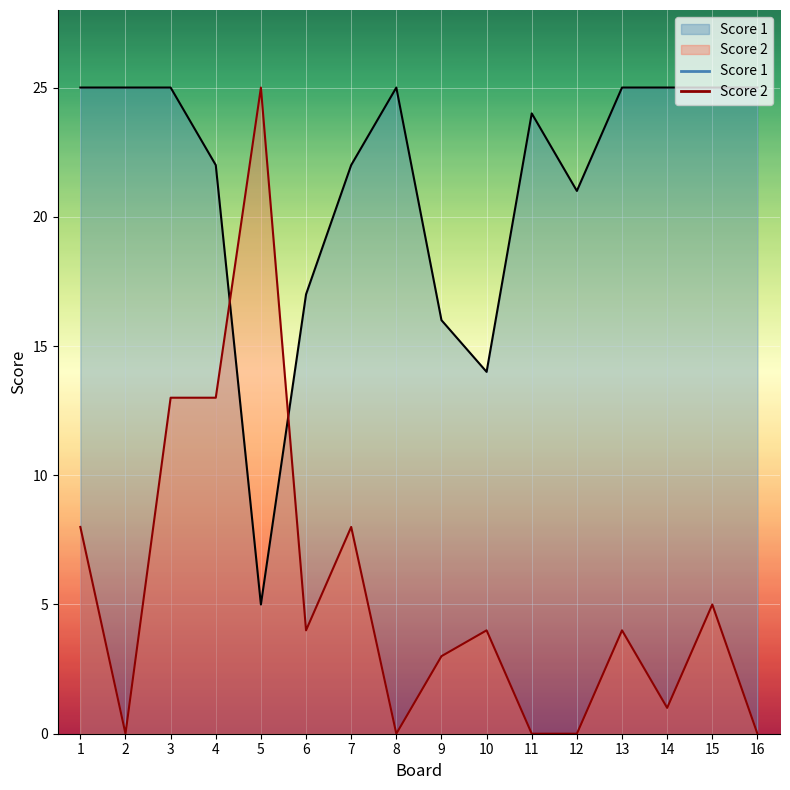

List the series in order of their overall mean, highest first.

Score 1, Score 2